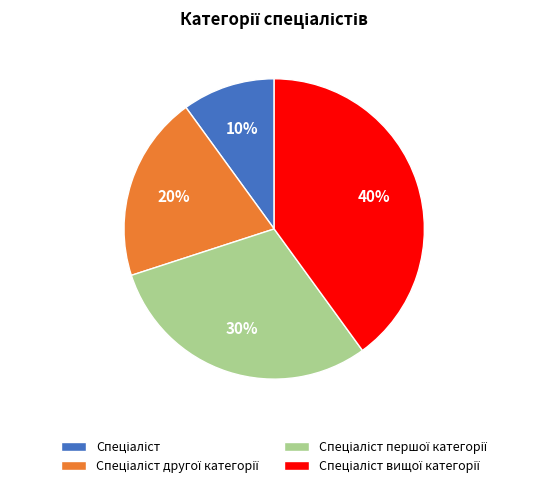

Is there any slice that represents more than half of the pie?

No